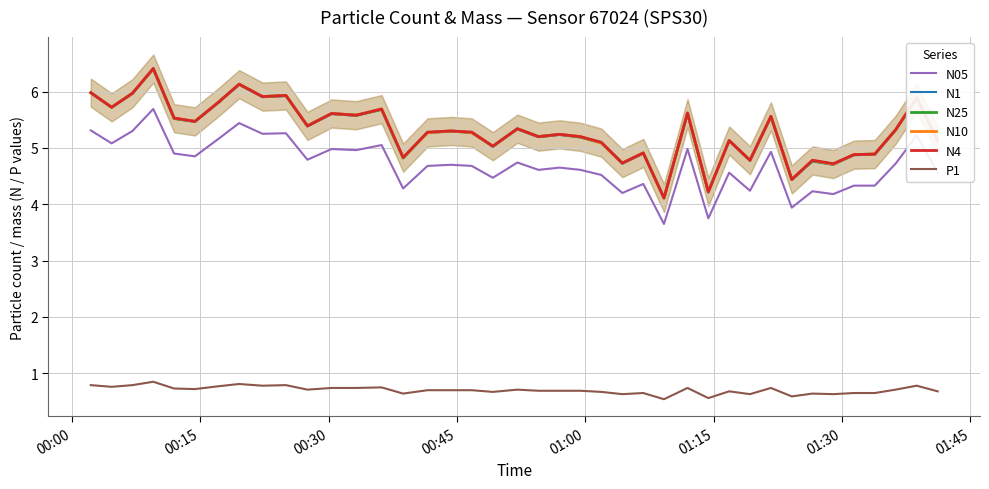

How many lines are shown in the chart?

6